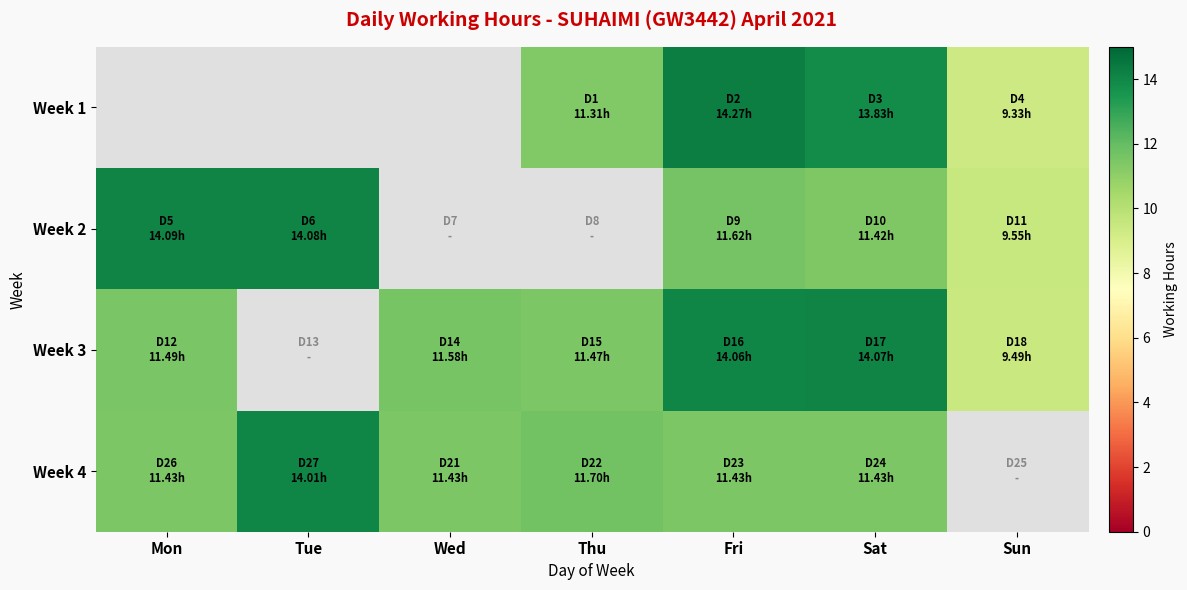

How many data points in Week 3 are above 11?

5